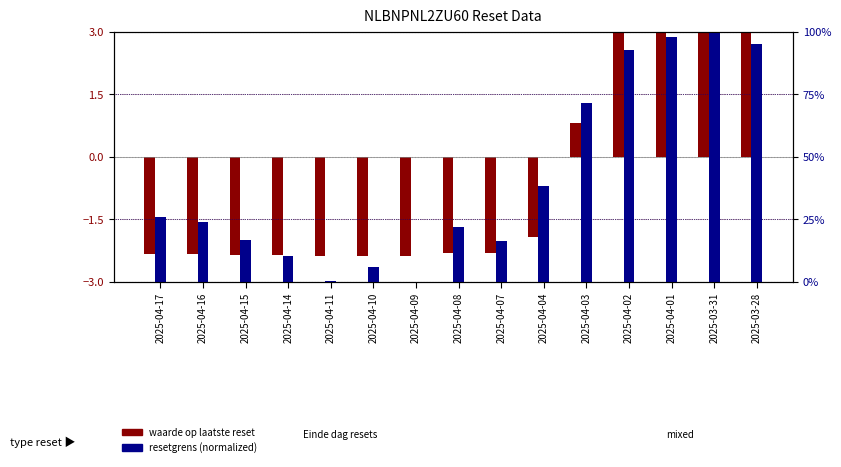

The waarde op laatste reset series shows 6.3 at 2025-03-31. True or false?

True